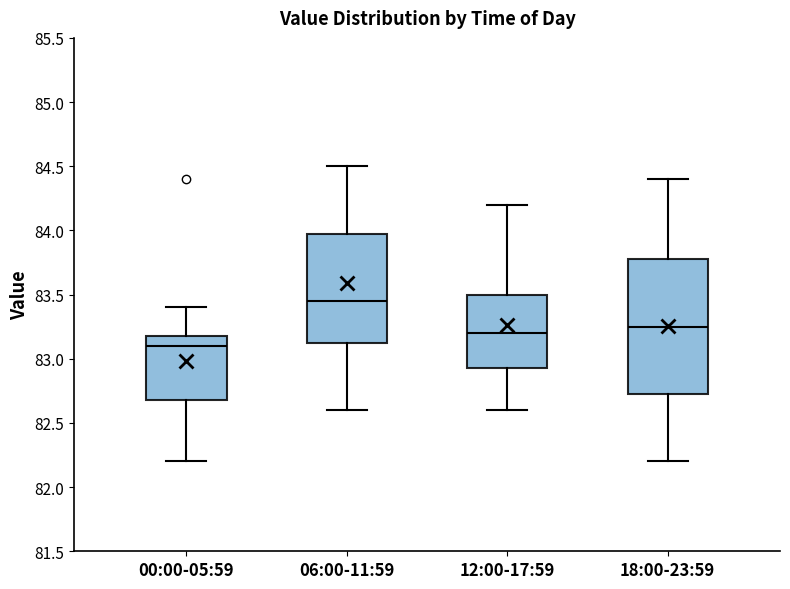

Which box is the tallest, from its lower edge to its upper edge?

18:00-23:59